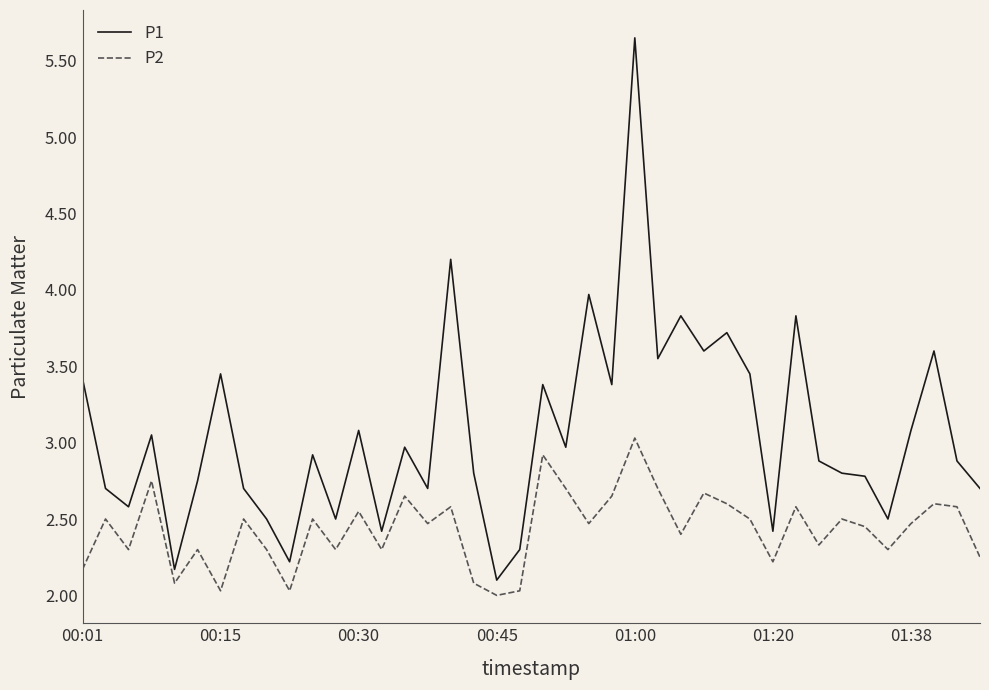

Rank the series by their average value, from highest to lowest.

P1, P2